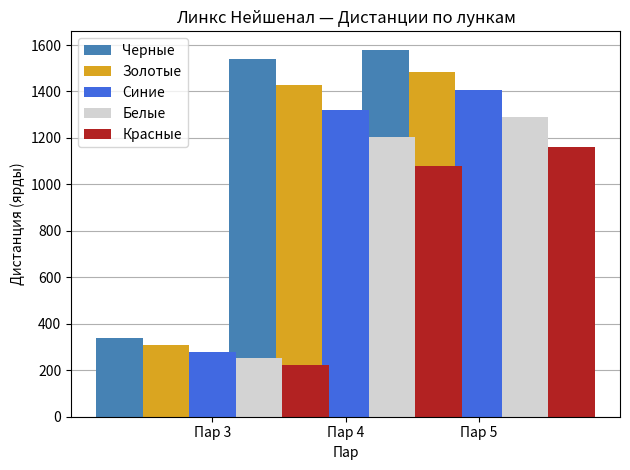

Which has a higher value, Пар 3 or Пар 4?

Пар 4